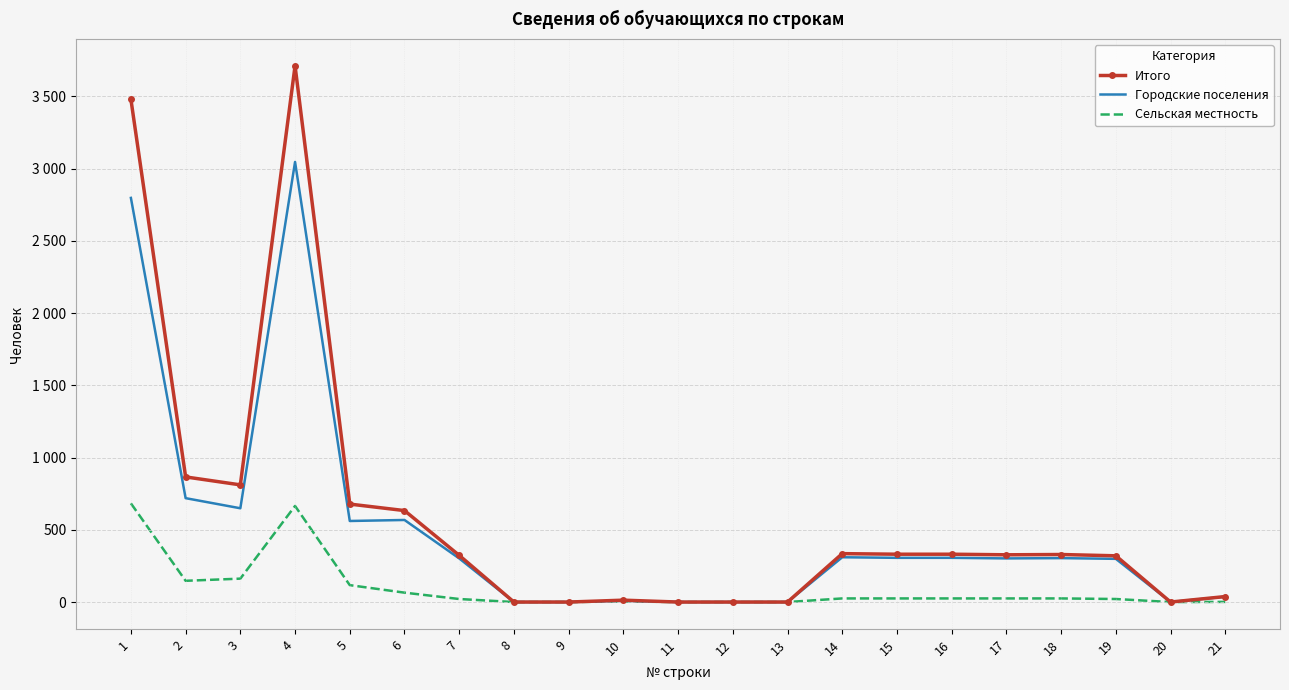

What are all the series names shown in the legend?

Итого, Городские поселения, Сельская местность